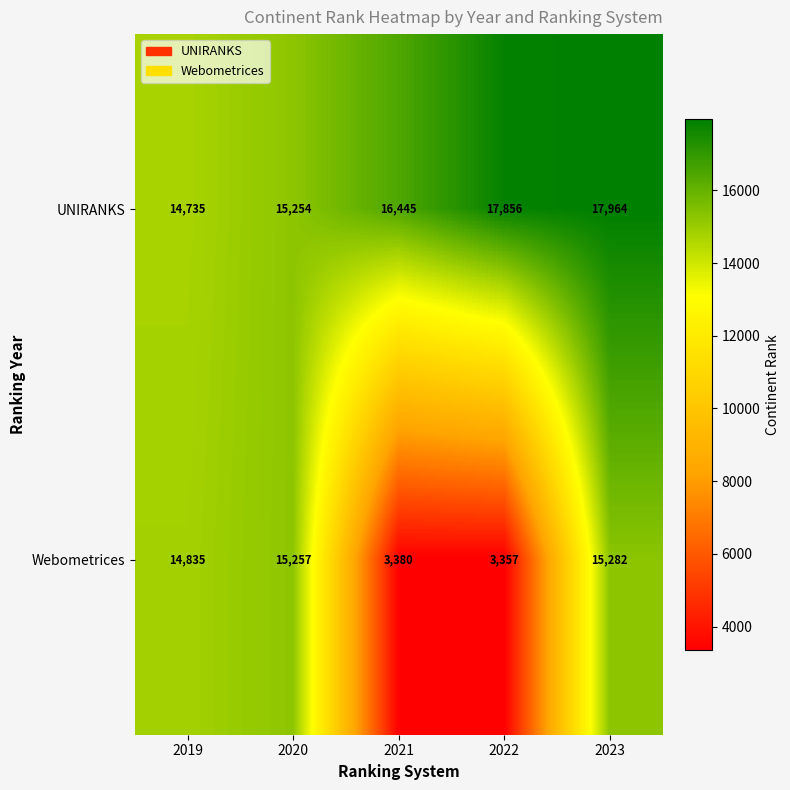

Reading left to right, transcribe all the data shown in this chart.

UNIRANKS: 2019=14735	2020=15254	2021=16445	2022=17856	2023=17964
Webometrices: 2019=14835	2020=15257	2021=3380	2022=3357	2023=15282